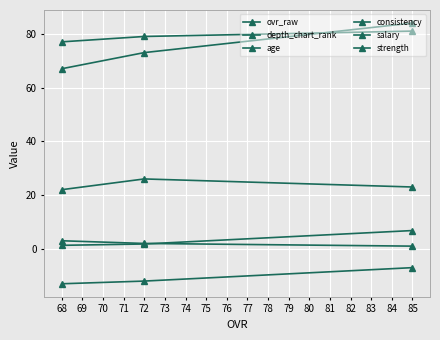

Count the number of data series in this chart.

6